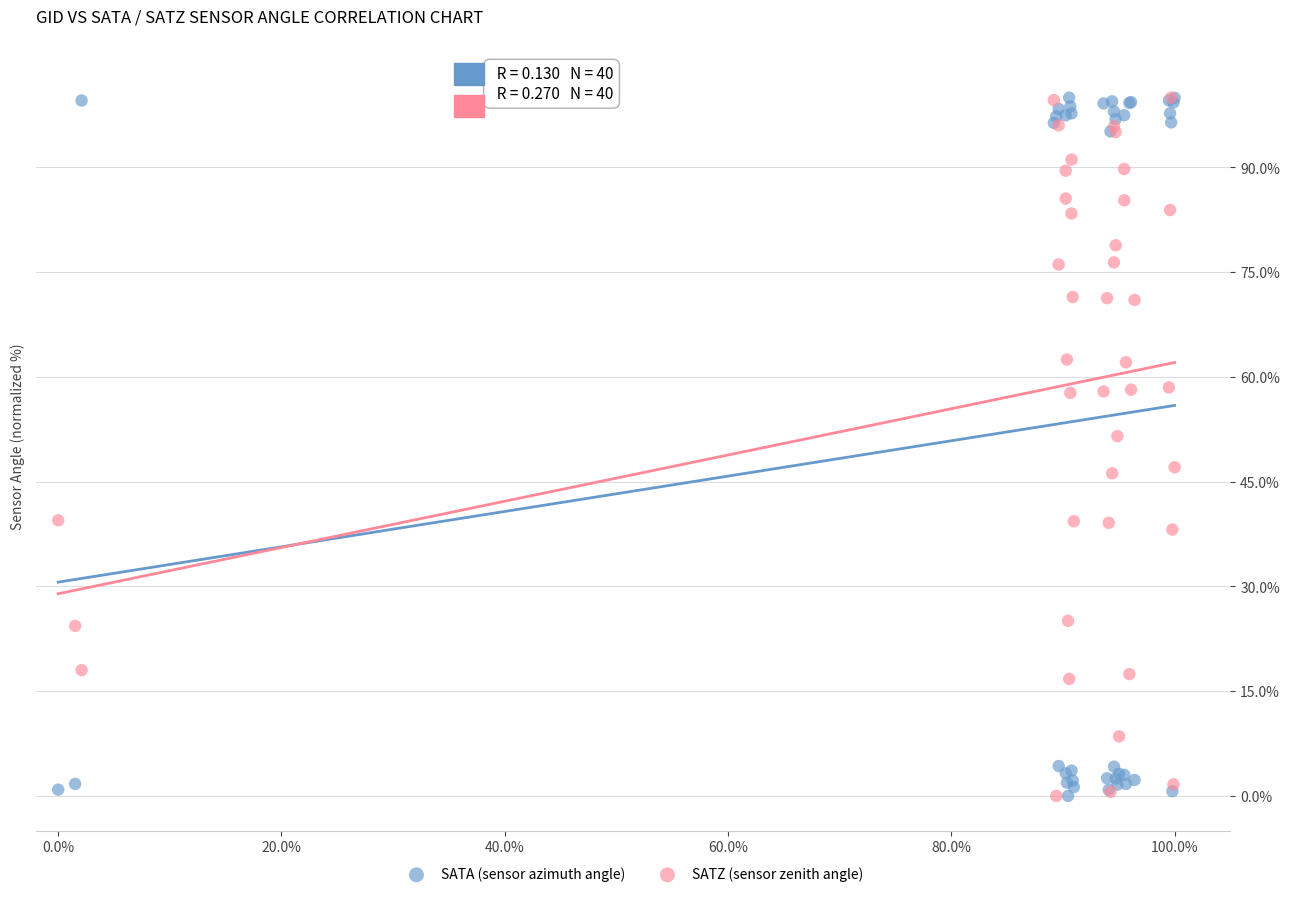

In the SATZ (sensor zenith angle) series, what Y value is closest to 50?

51.5